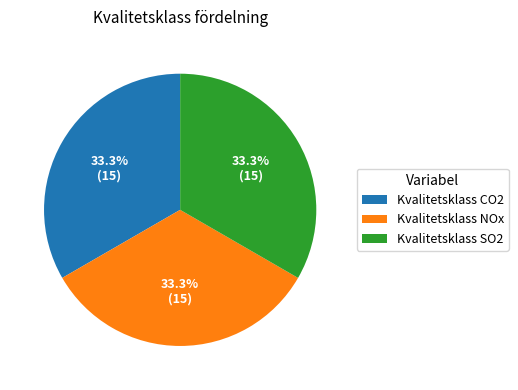

Count the number of slices in the pie.

3